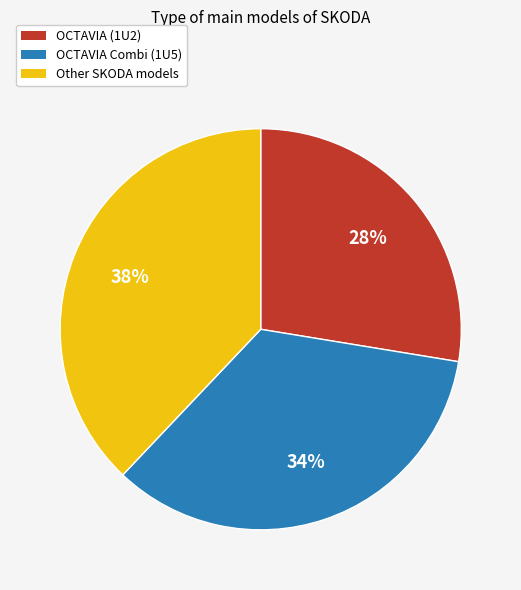

Is there any slice that represents more than half of the pie?

No